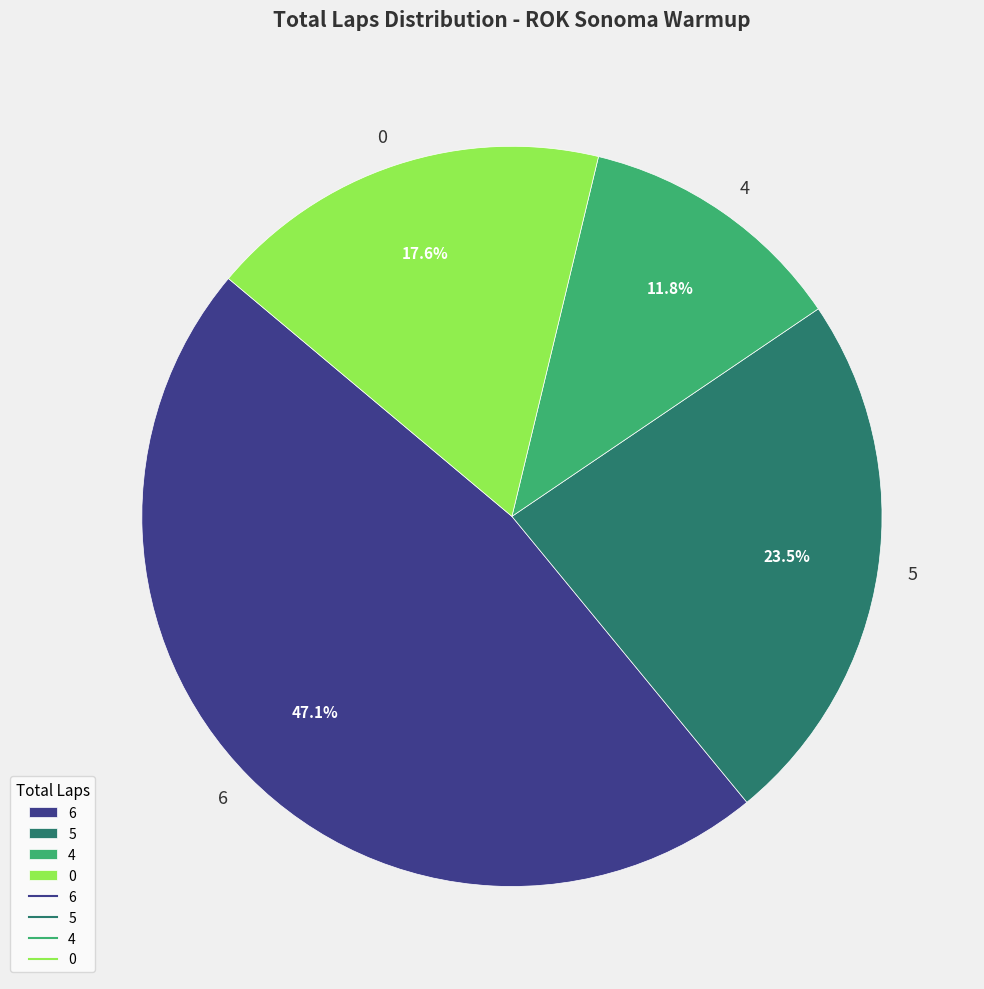

Is there any slice that represents more than half of the pie?

No